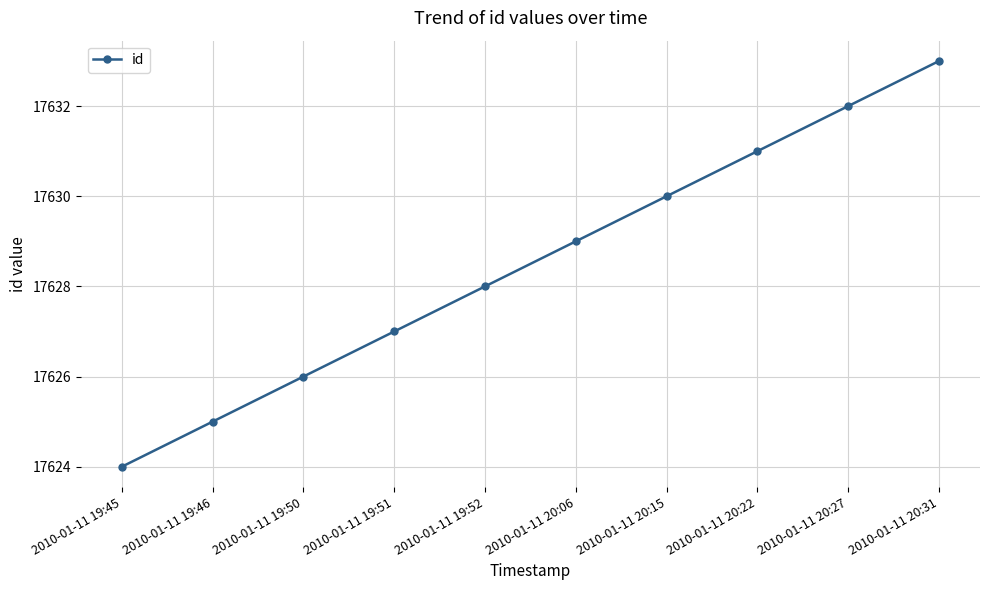

What is the label of the 5th point from the right?

2010-01-11 20:06